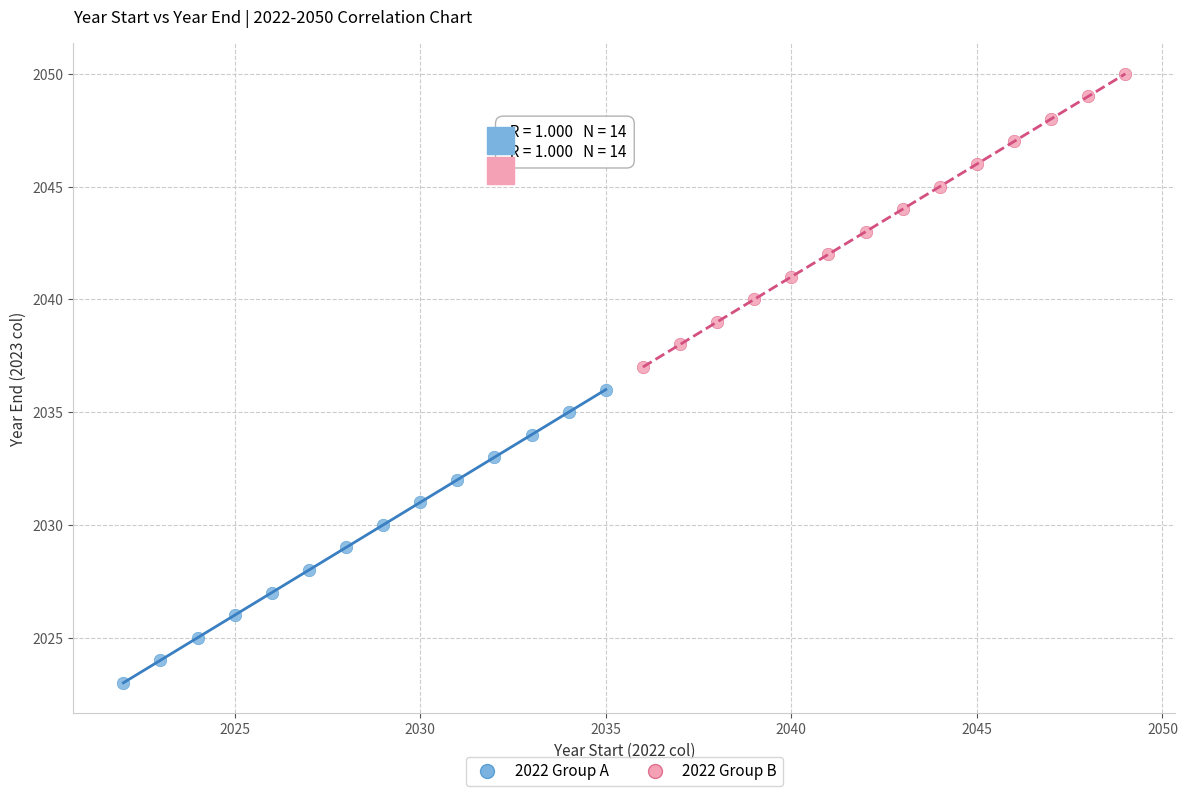

Which series contains the lowest Y value?

2022 Group A